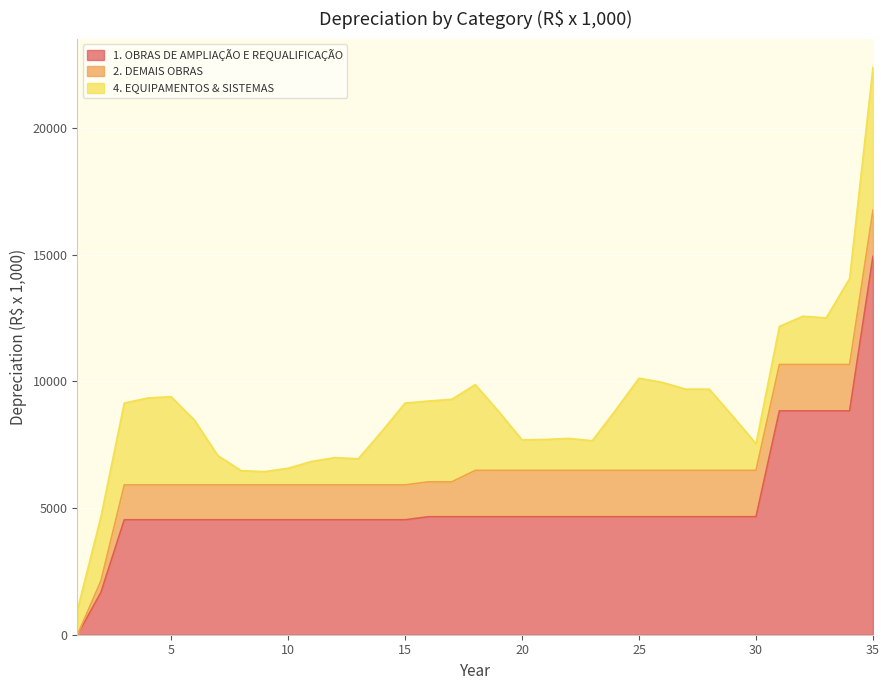

Is the value of 1. OBRAS DE AMPLIAÇÃO E REQUALIFICAÇÃO at 10 greater than the value of 2. DEMAIS OBRAS at 7?

Yes